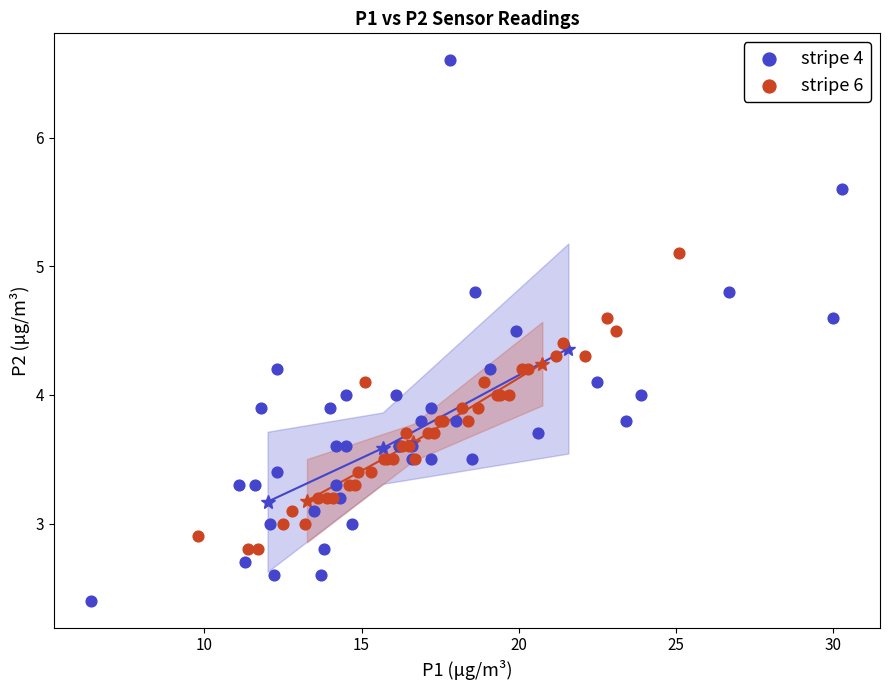

What are all the series names shown in the legend?

stripe 4, stripe 6